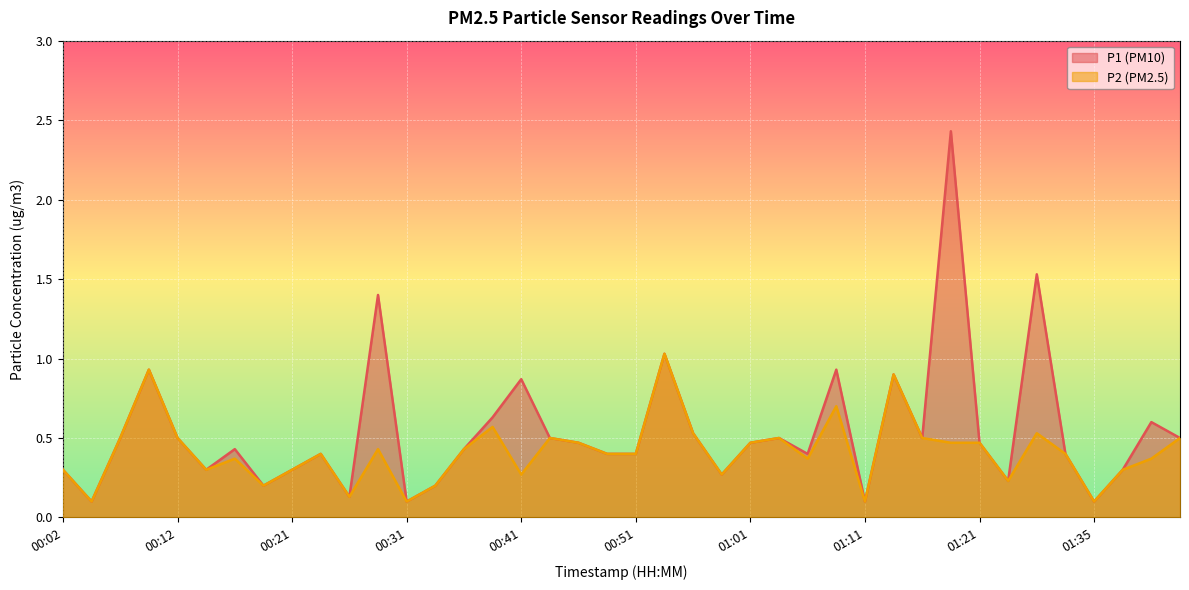

How many lines are shown in the chart?

2